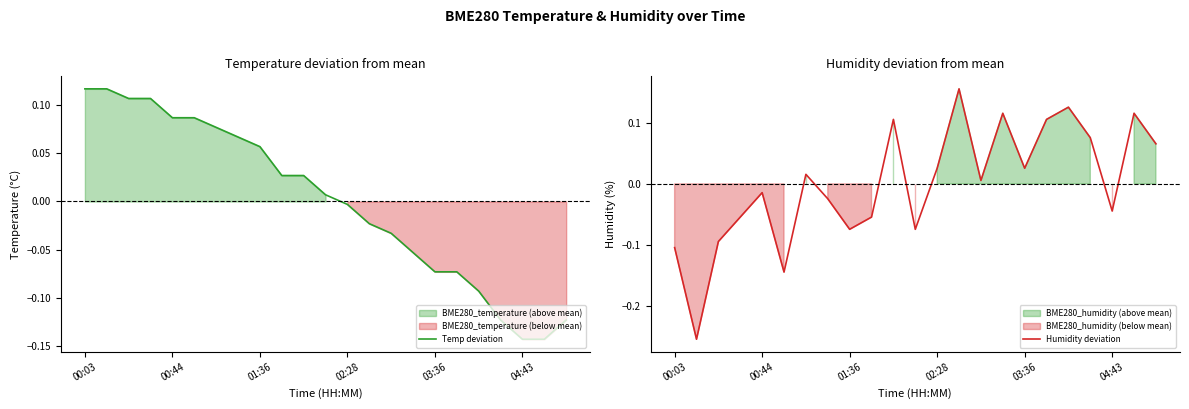

How many lines are shown in the chart?

2